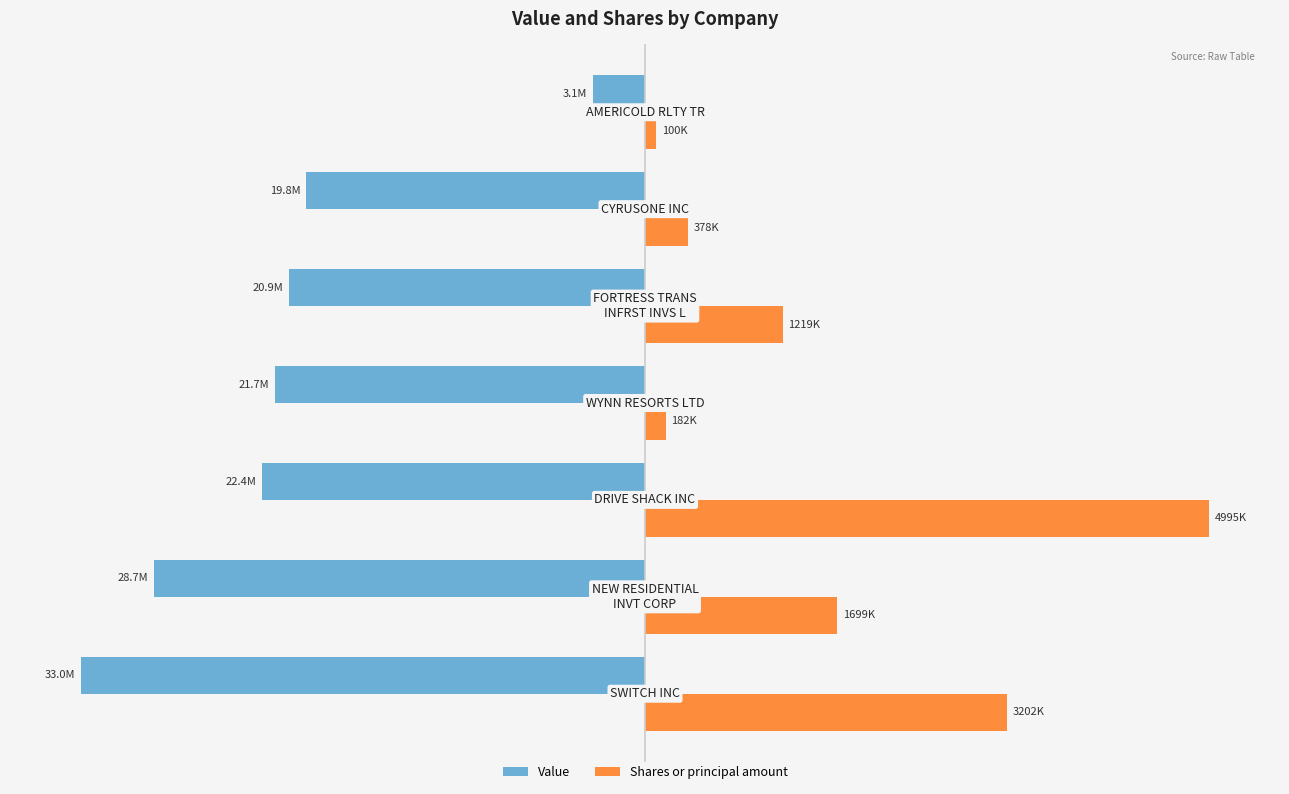

What are all the series names shown in the legend?

Value, Shares or principal amount